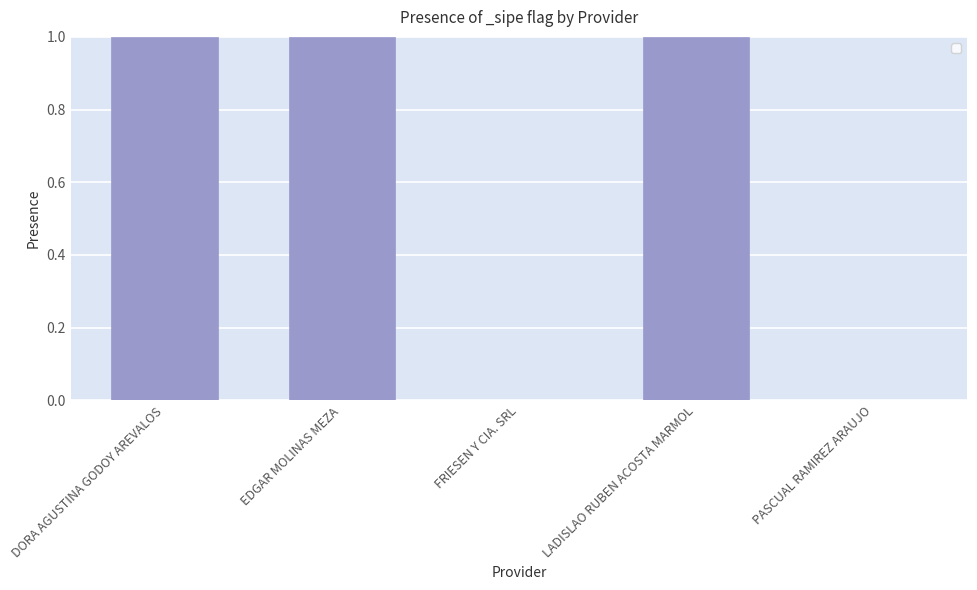

How many data points does each series have?

5